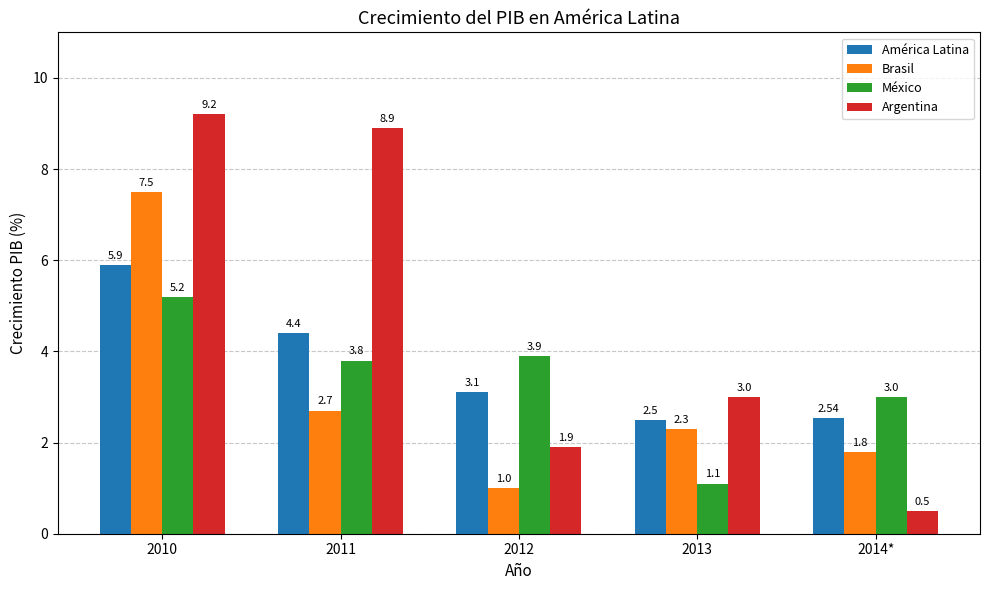

What is the total value across all series at 2013?

8.9